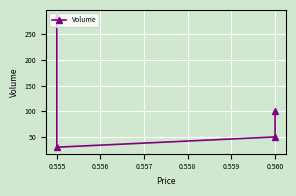

The chart shows a value of 439 at 0.555. True or false?

False